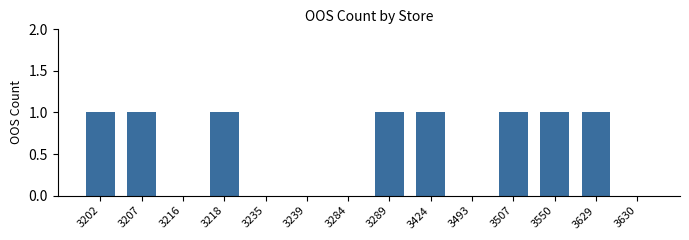

Reading right to left, transcribe all the data shown in this chart.

3630=0	3629=1	3550=1	3507=1	3493=0	3424=1	3289=1	3284=0	3239=0	3235=0	3218=1	3216=0	3207=1	3202=1